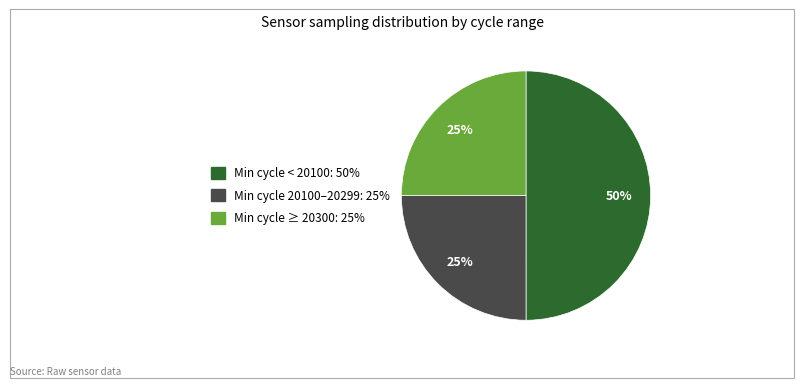

To the nearest percent, what is the average slice percentage?

33%